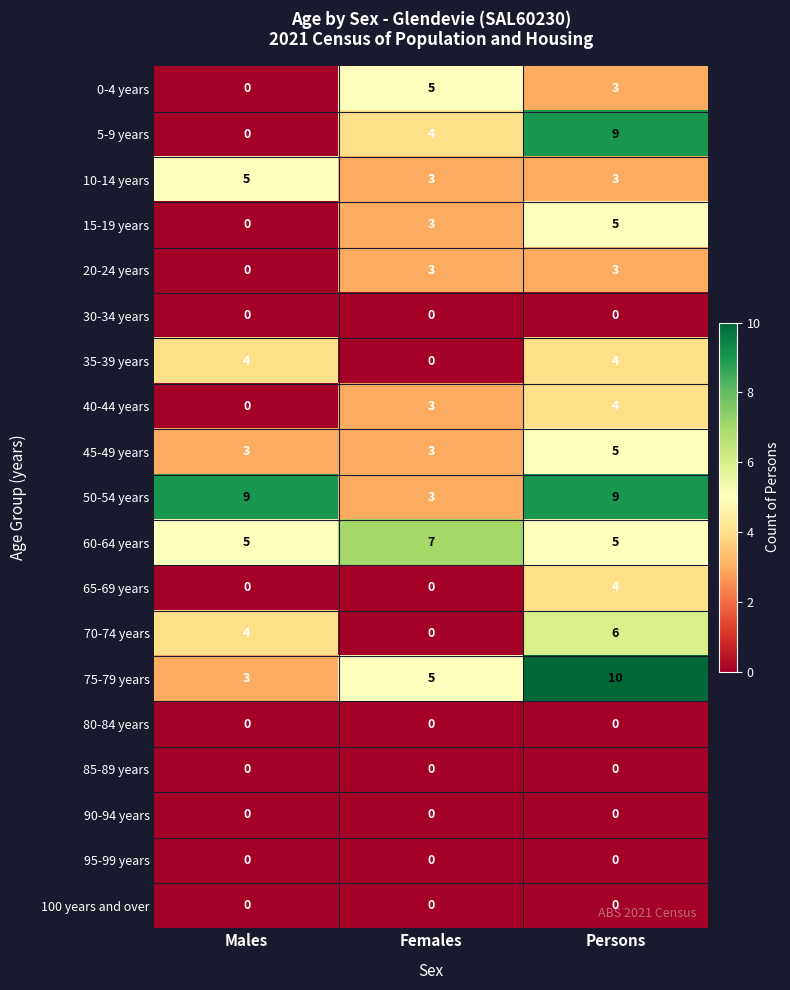

True or false: 5-9 years has a value of -3 at Males.

False